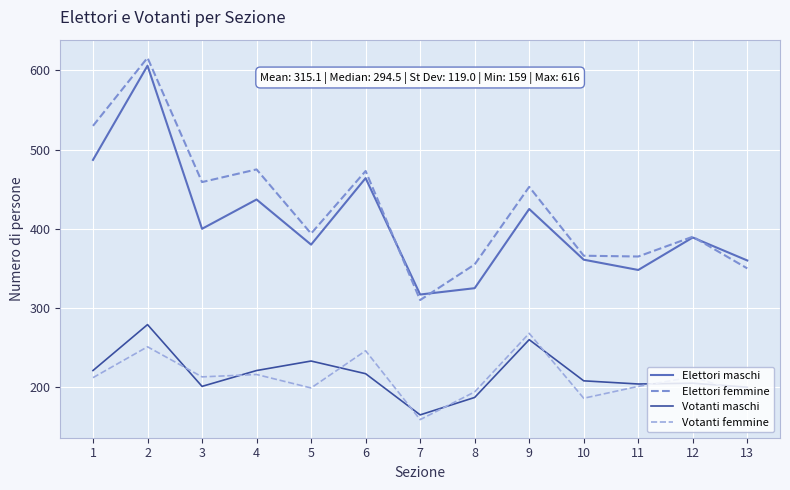

At which category is the sum across all series the highest?

2